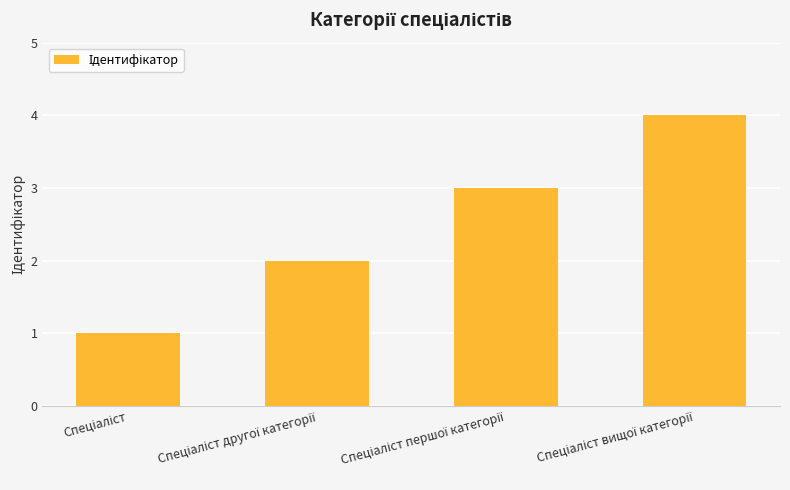

What is the difference between the maximum and minimum values?

3